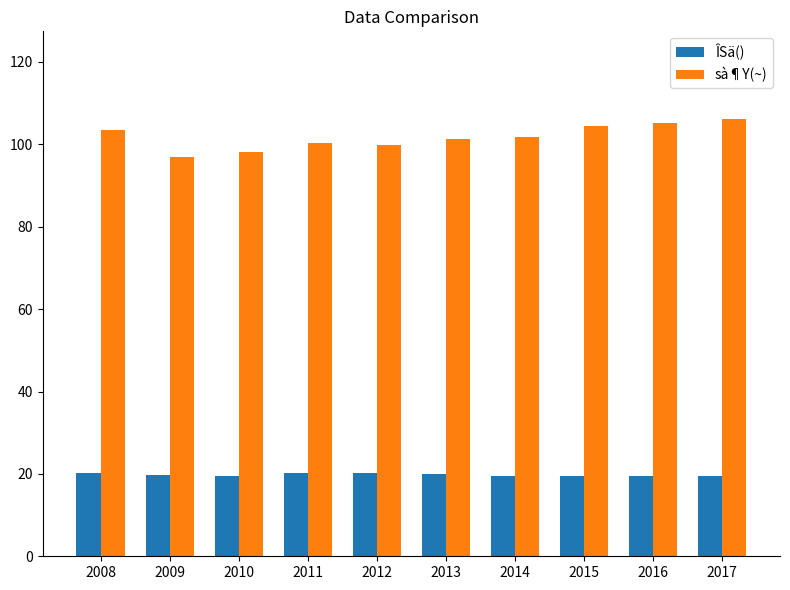

Which series has the largest total across all categories?

sà¶Y(~)